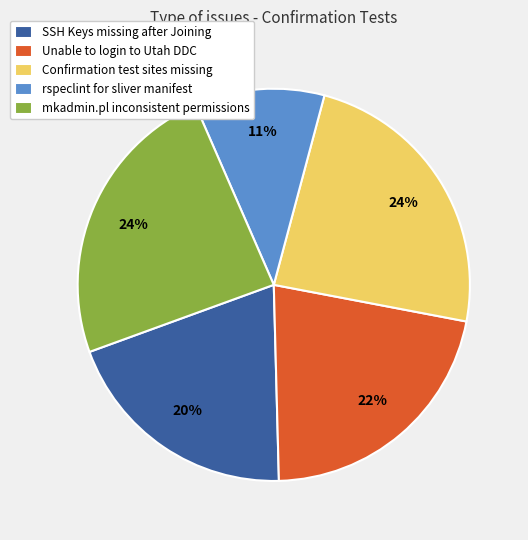

How many segments does this pie chart have?

5